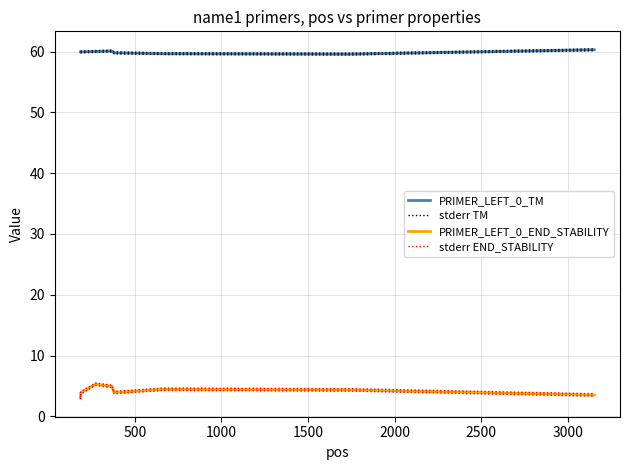

Is it true that stderr END_STABILITY equals 6.1 at 2000?

False